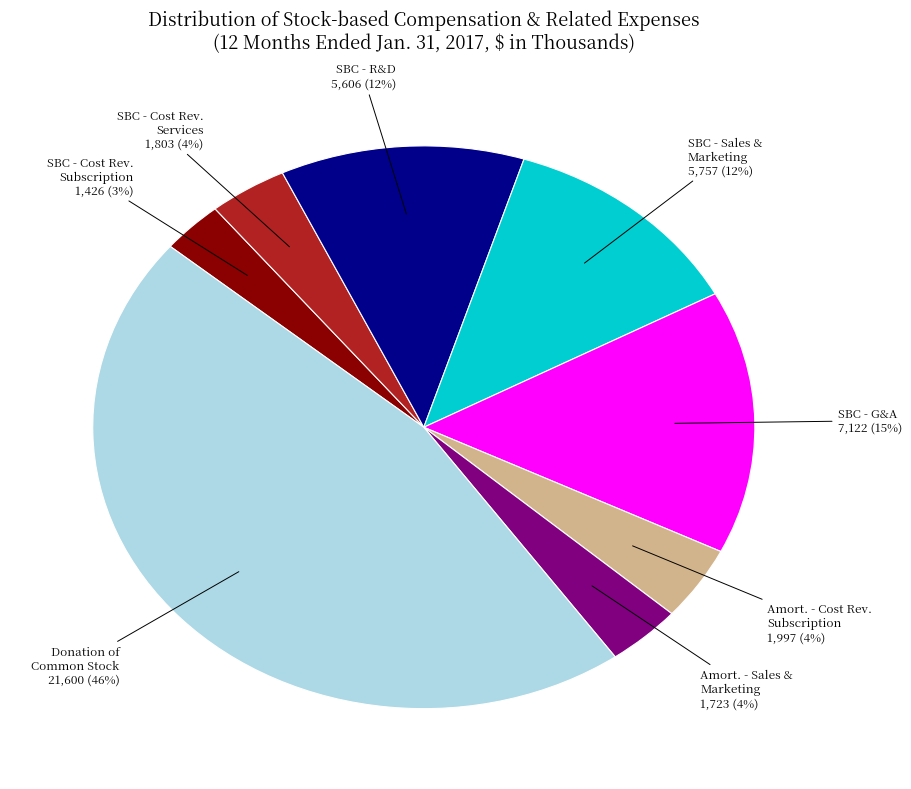

The SBC - G&A slice represents 15% of the pie. True or false?

True